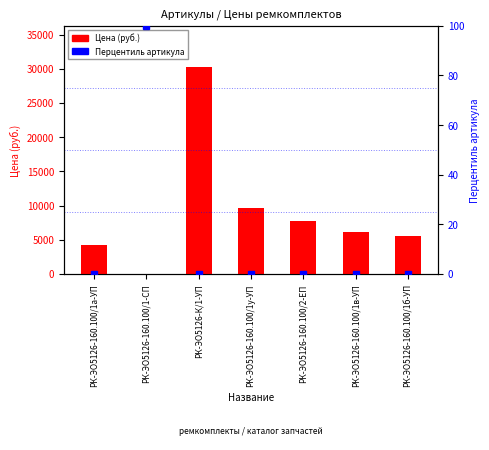

How many data points does each series have?

7